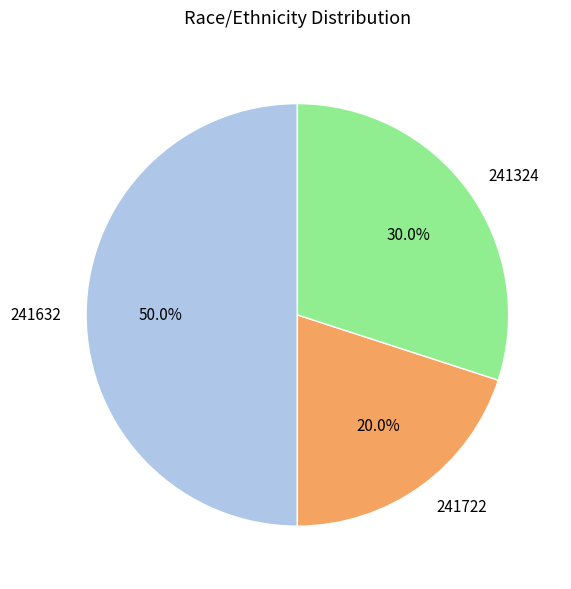

Combined, do 241324 and 241632 account for over 50%?

Yes